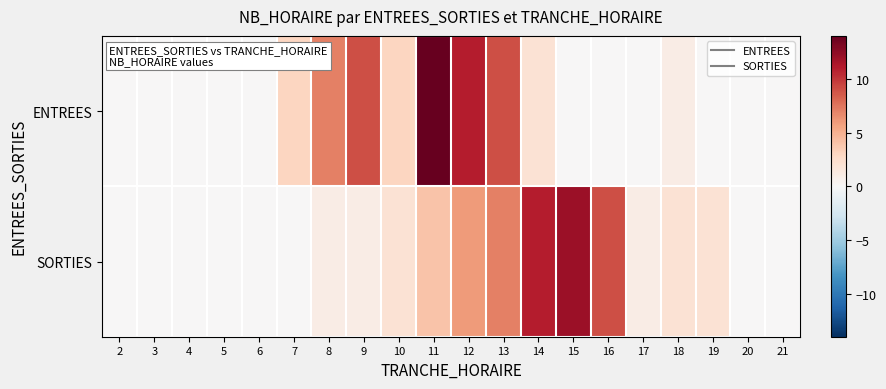

Reading left to right, list all the values displayed in this chart.

ENTREES: 2=0	3=0	4=0	5=0	6=0	7=3	8=7	9=9	10=3	11=14	12=11	13=9	14=2	15=0	16=0	17=0	18=1	19=0	20=0	21=0
SORTIES: 2=0	3=0	4=0	5=0	6=0	7=0	8=1	9=1	10=2	11=4	12=6	13=7	14=11	15=12	16=9	17=1	18=2	19=2	20=0	21=0